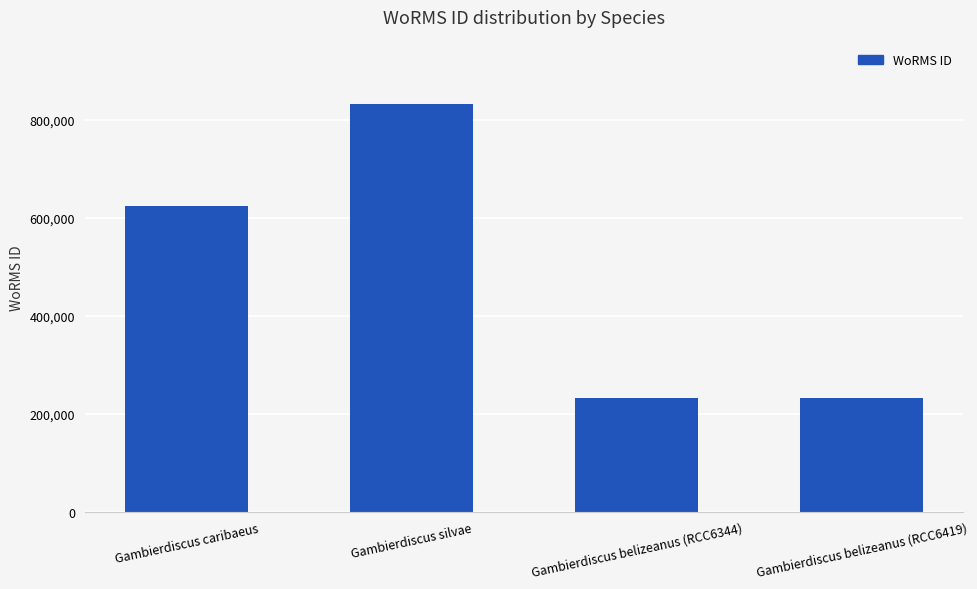

What is the label of the 3rd bar from the right?

Gambierdiscus silvae